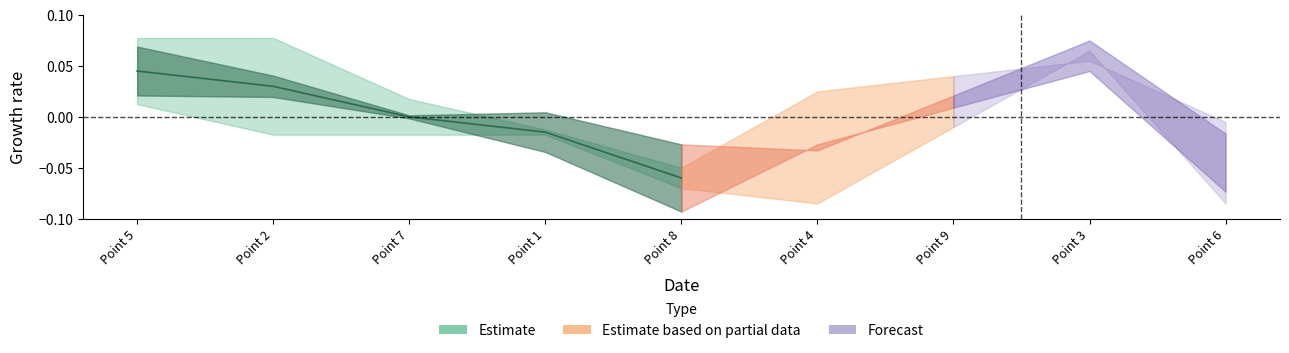

Which label corresponds to the largest value in the chart?

Point 5